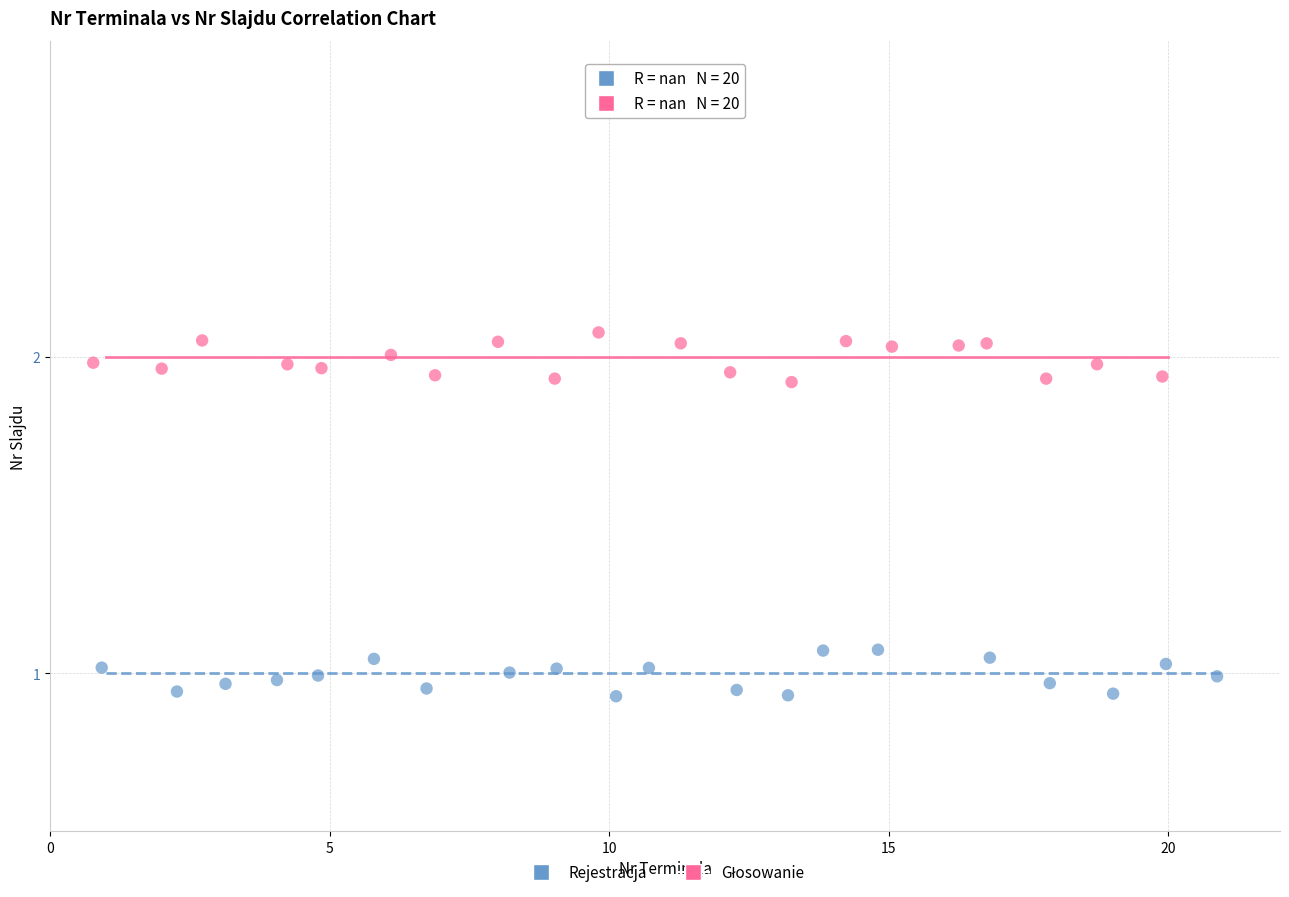

Which series reaches the minimum Y coordinate?

Rejestracja